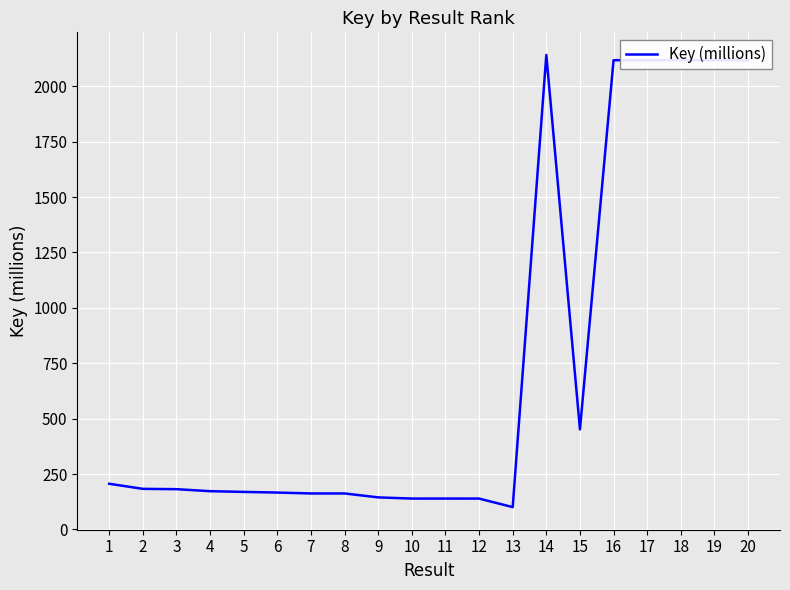

What is the difference between the maximum and minimum values?

2040.4